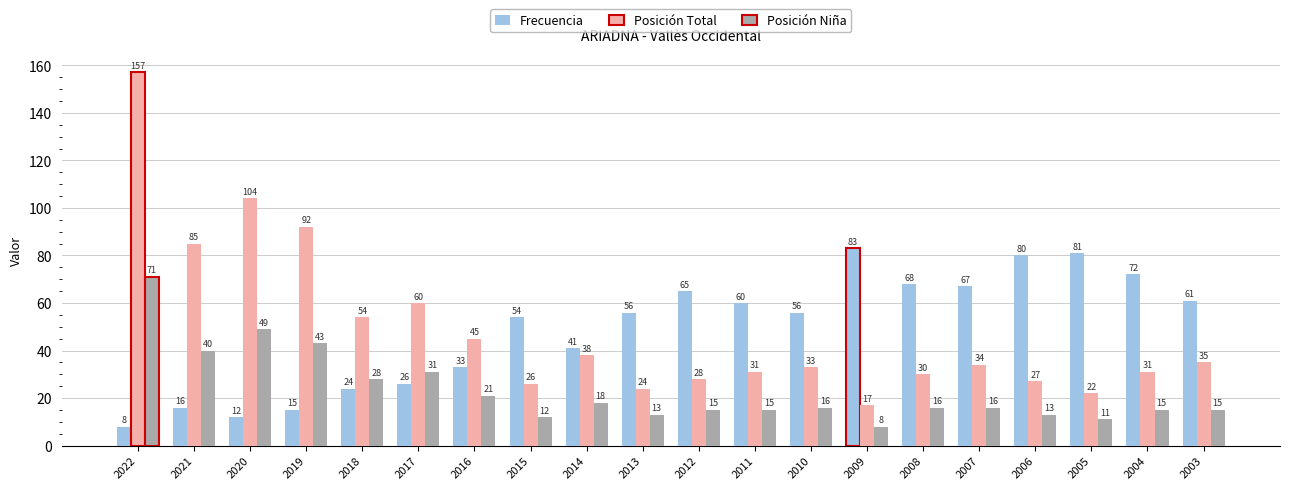

Are the bars grouped side by side (vs. stacked)?

Yes